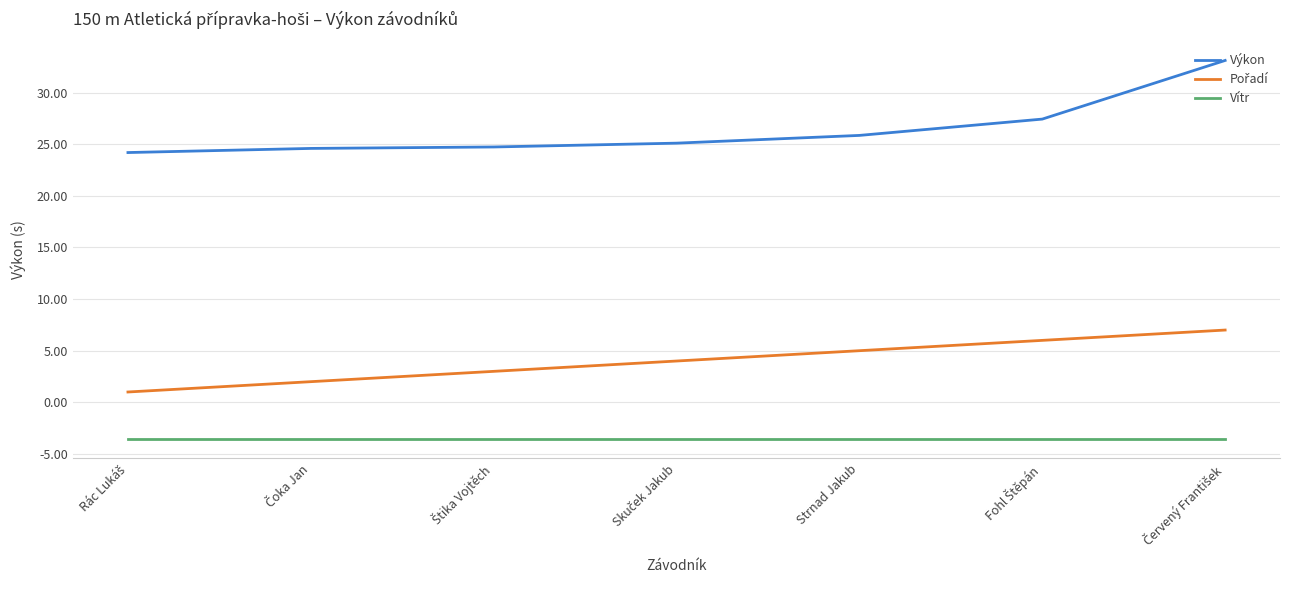

True or false: Vítr and Výkon cross at least once.

False